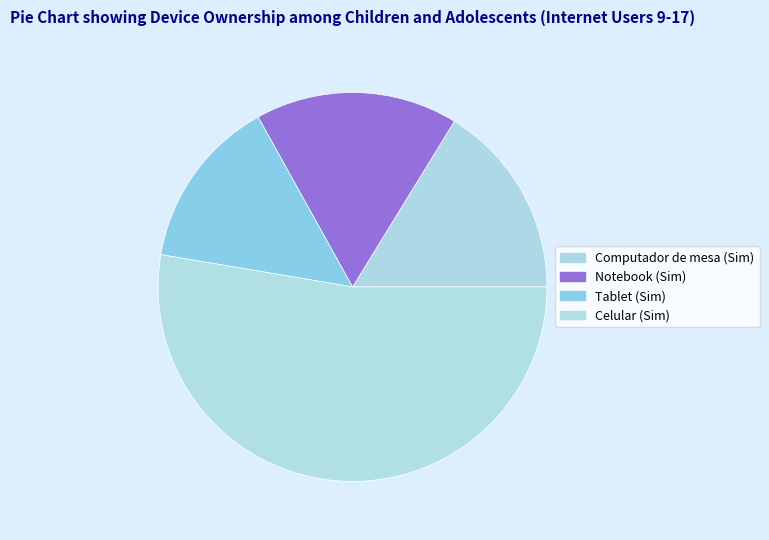

Is Celular (Sim) the majority of the pie?

Yes